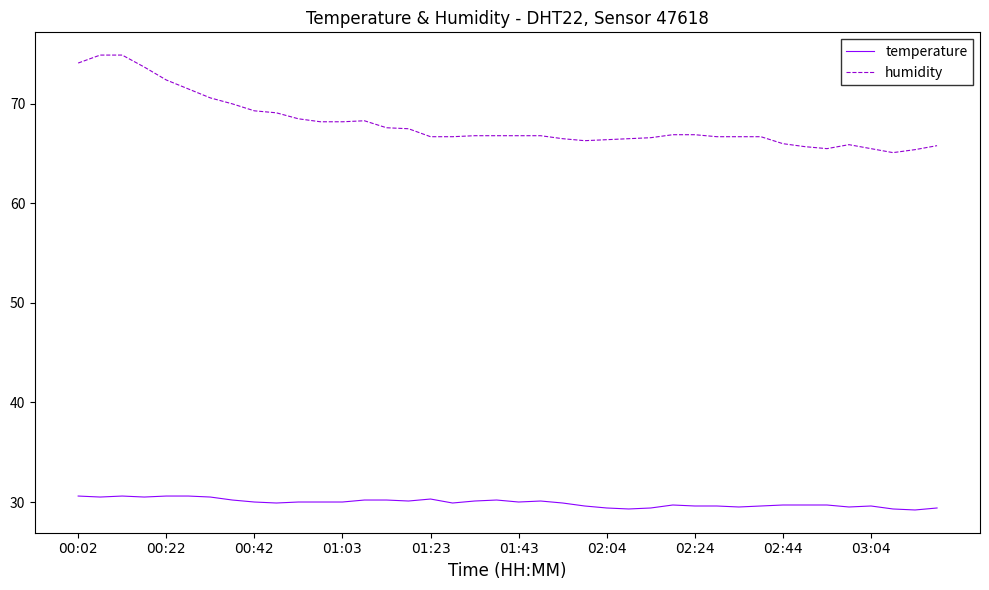

Which series has the largest total across all categories?

humidity